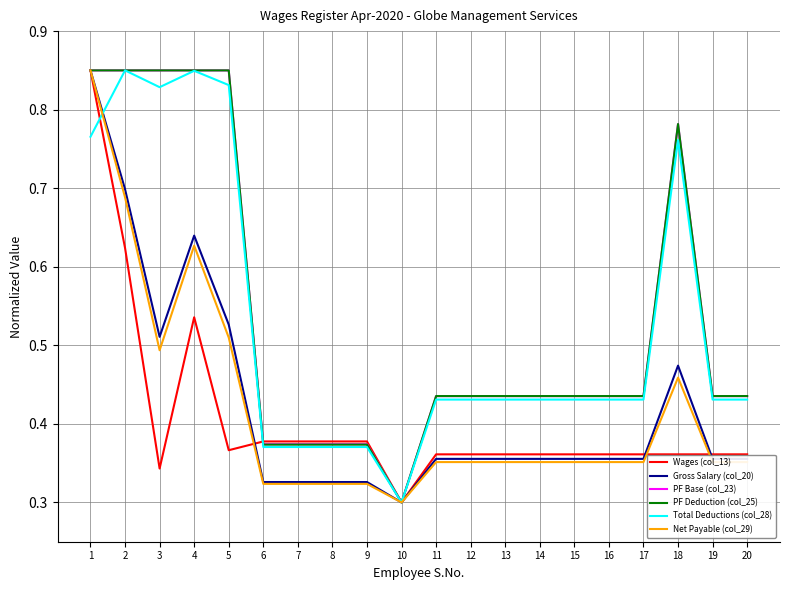

Which category has the lowest value in the PF Deduction (col_25) series?

10